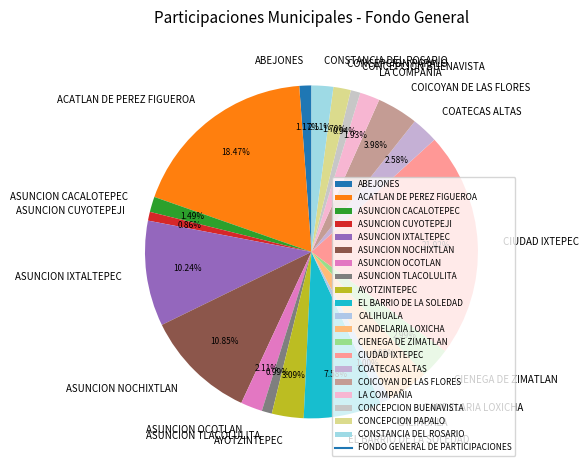

Approximately how many times larger is the value at CANDELARIA LOXICHA compared to ABEJONES?

3.4